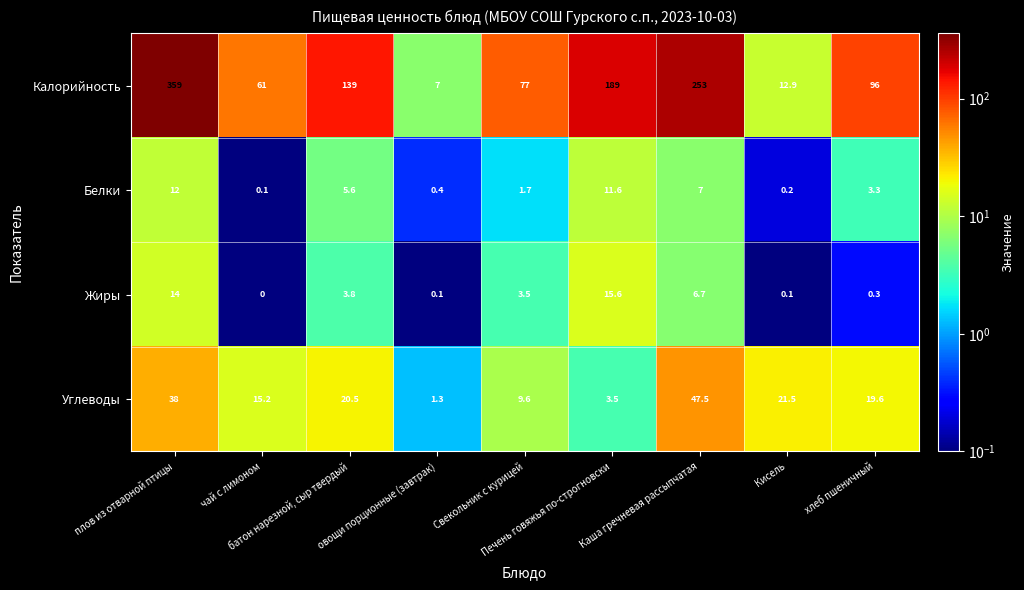

Which series has the largest total across all categories?

Калорийность